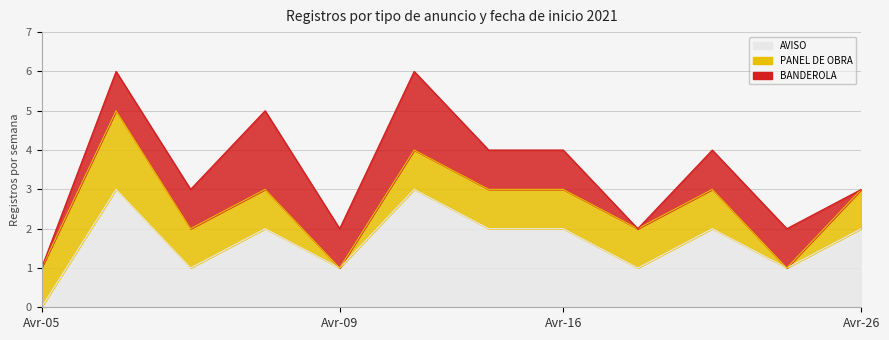

What is the average value of the AVISO series?

2